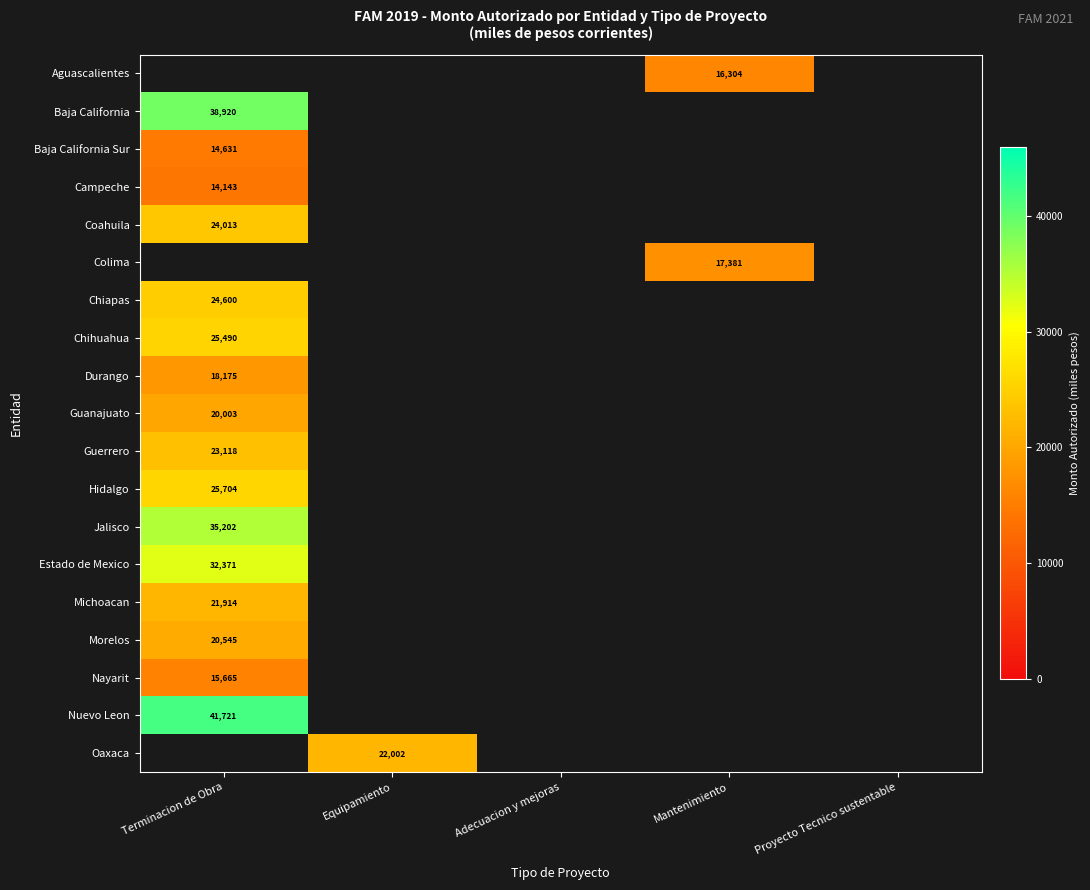

The value of Colima at Mantenimiento is 7950. True or false?

False